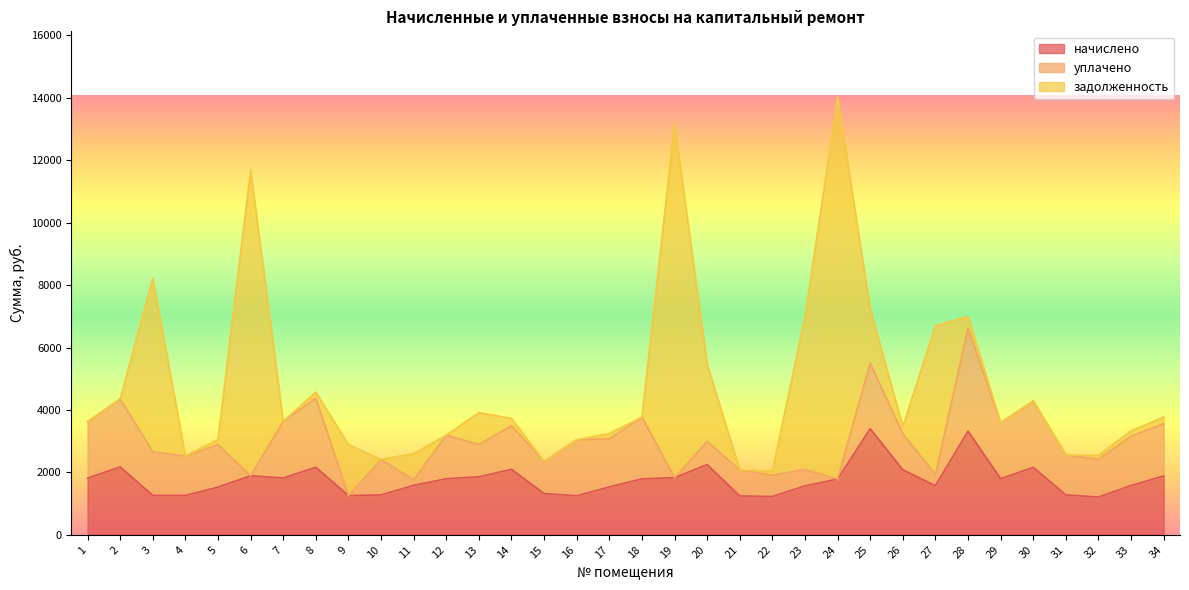

What is the value of the начислено point at the 20th from the left?

2248.7